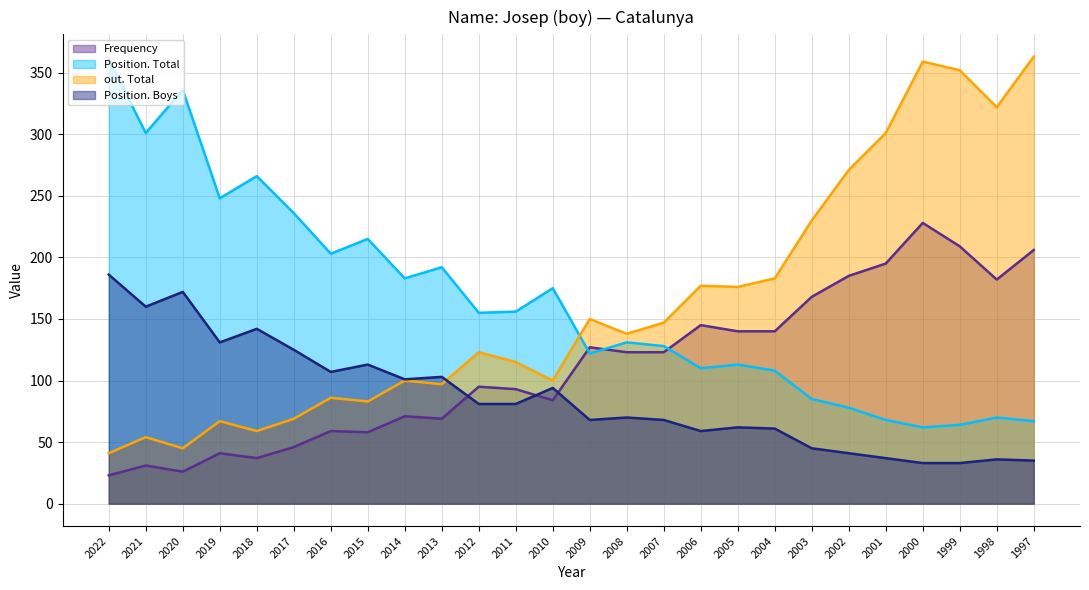

Which series has the largest total across all categories?

Position. Total